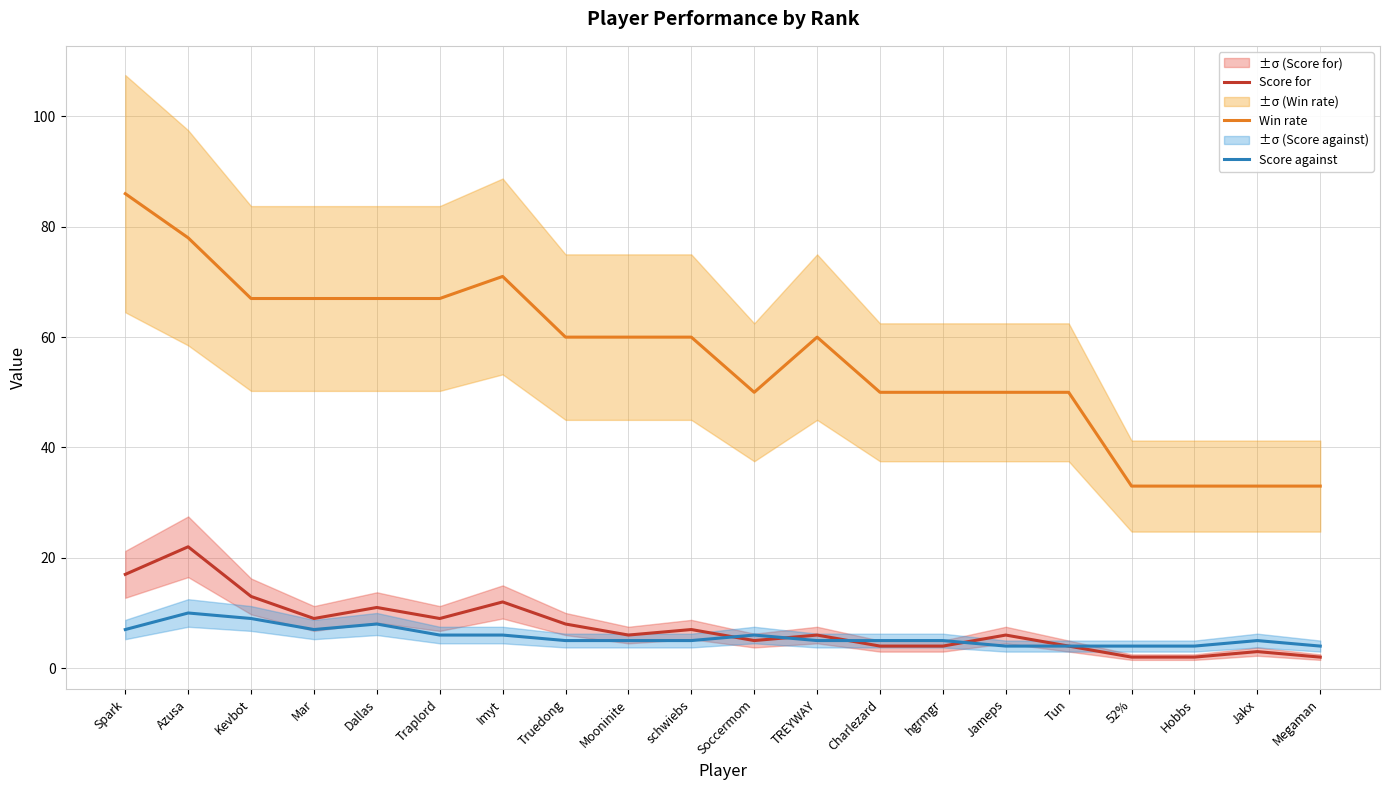

What is the difference between the Score for values at Charlezard and Traplord?

5